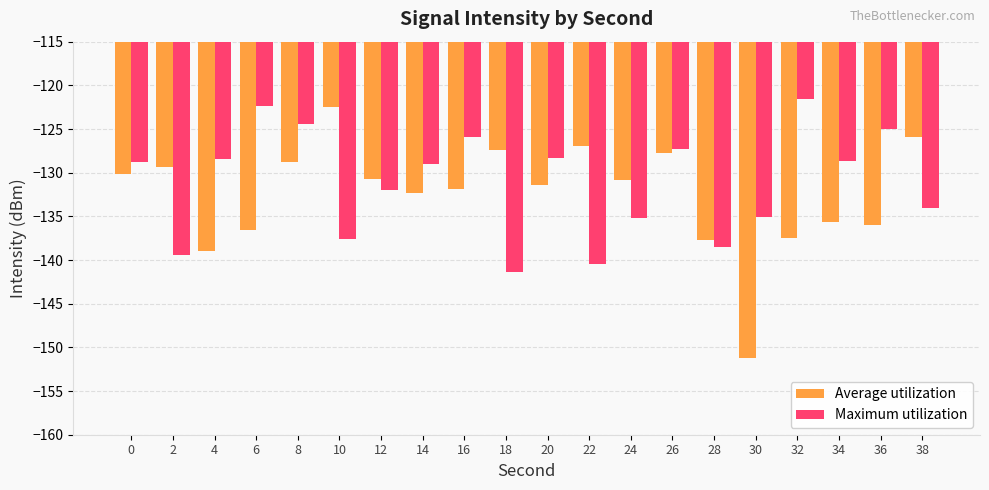

Is it true that Maximum utilization equals -33.7 at 10?

False